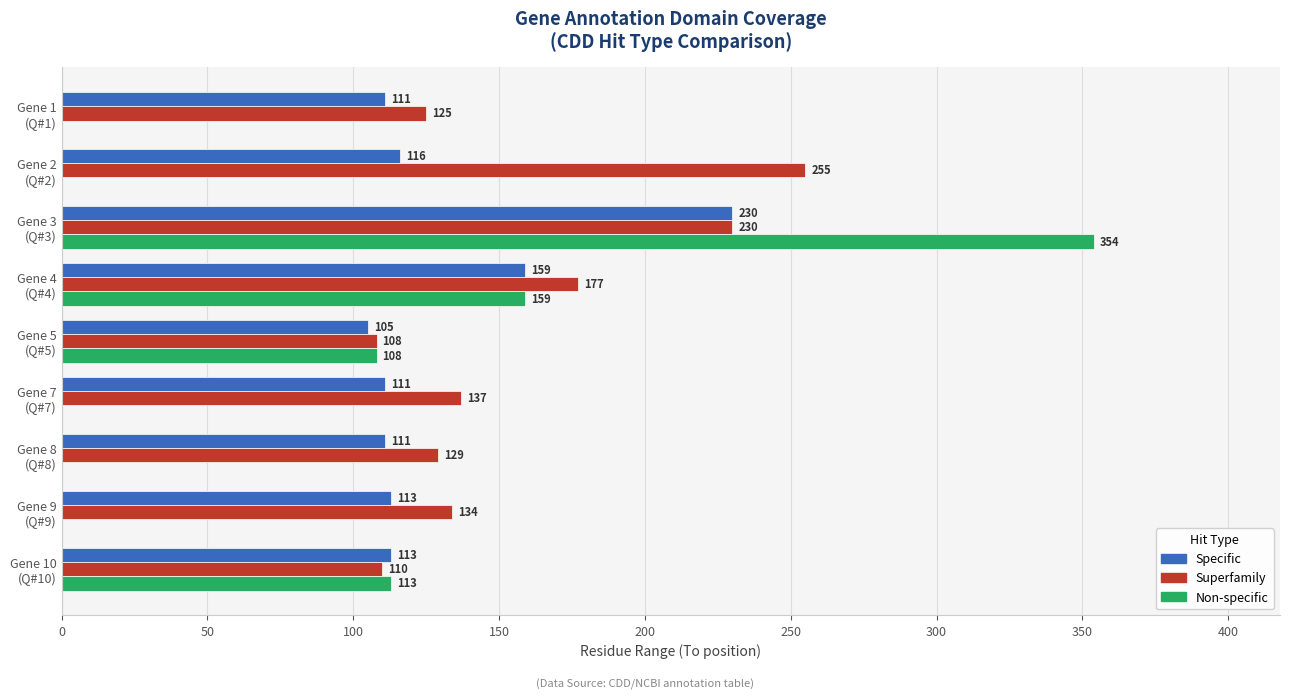

What is the sum of all Specific values?

1169